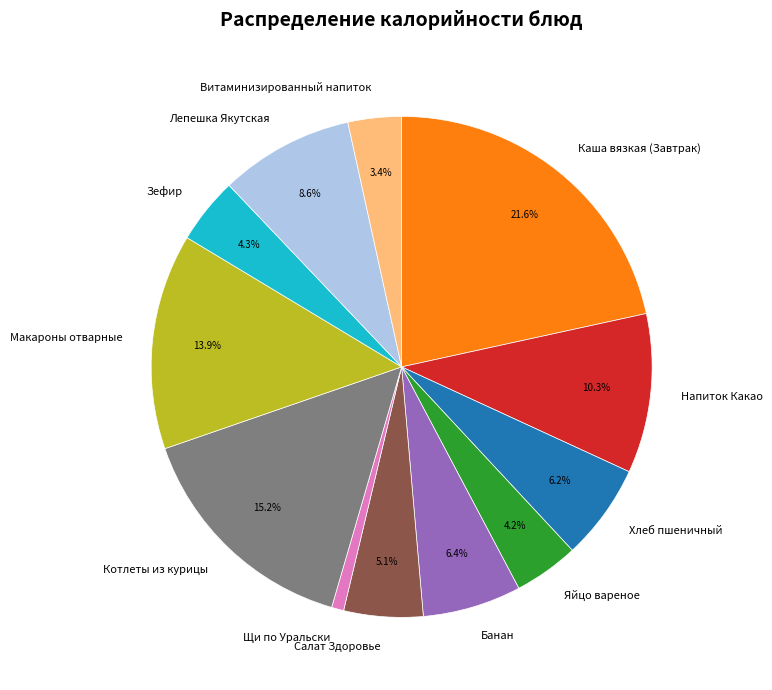

To the nearest percent, what is the combined percentage of Котлеты из курицы and Банан?

22%